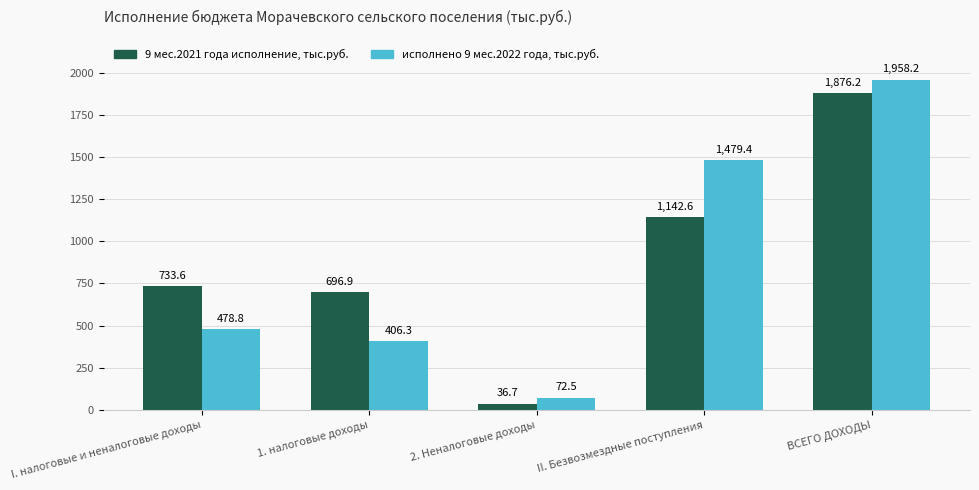

List the labels in order of 9 мес.2021 года исполнение, тыс.руб. value, largest first.

ВСЕГО ДОХОДЫ, II. Безвозмездные поступления, I. налоговые и неналоговые доходы, 1. налоговые доходы, 2. Неналоговые доходы